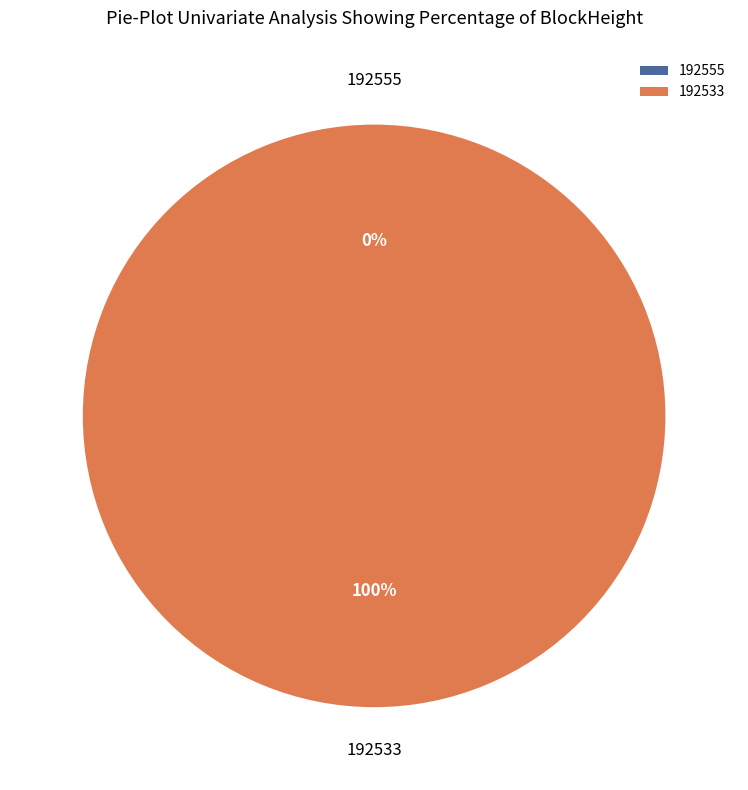

To the nearest percent, what is the difference between the 192533 and 192555 slice percentages?

100%